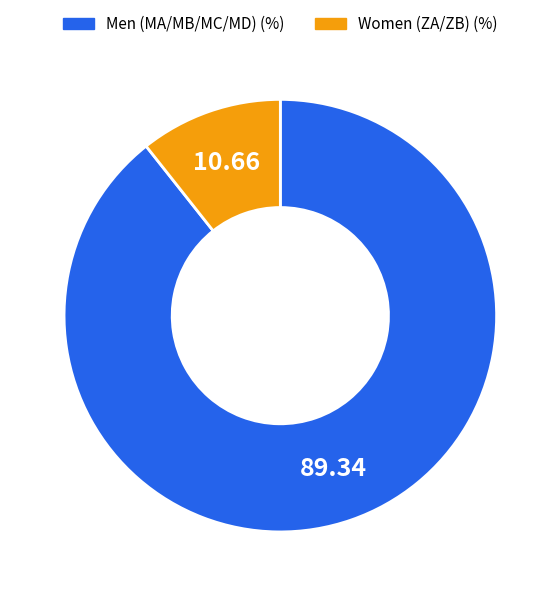

Is the sum of Women (ZA/ZB) (%) and Men (MA/MB/MC/MD) (%) greater than half?

Yes